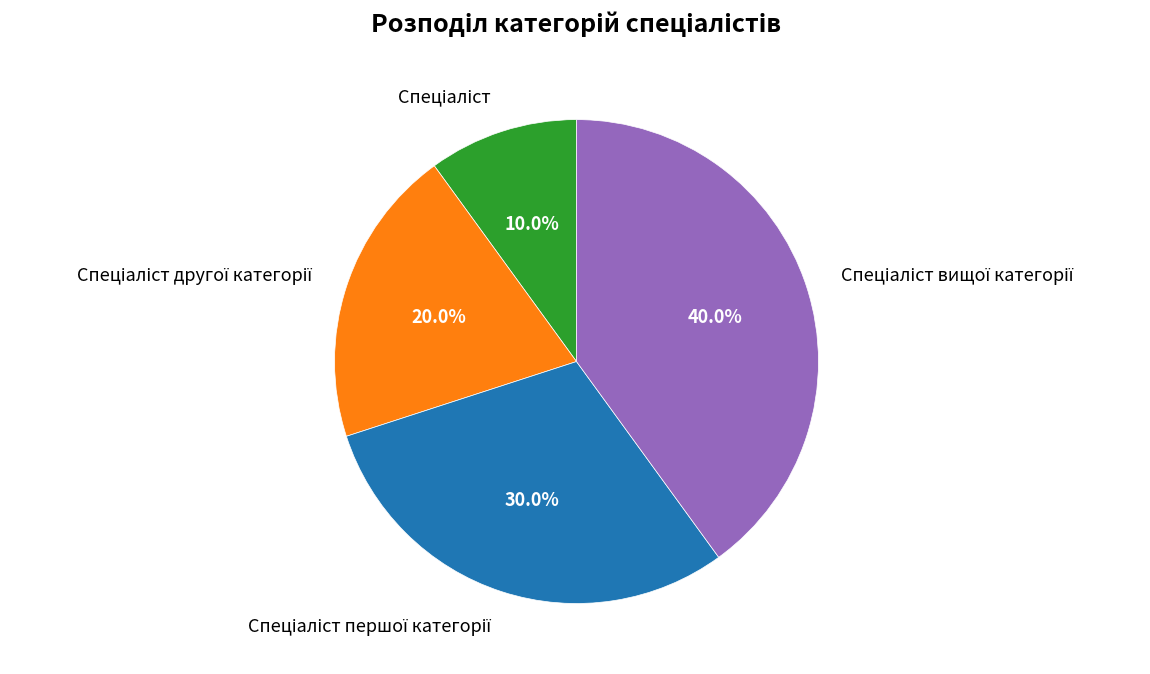

Count the number of slices in the pie.

4